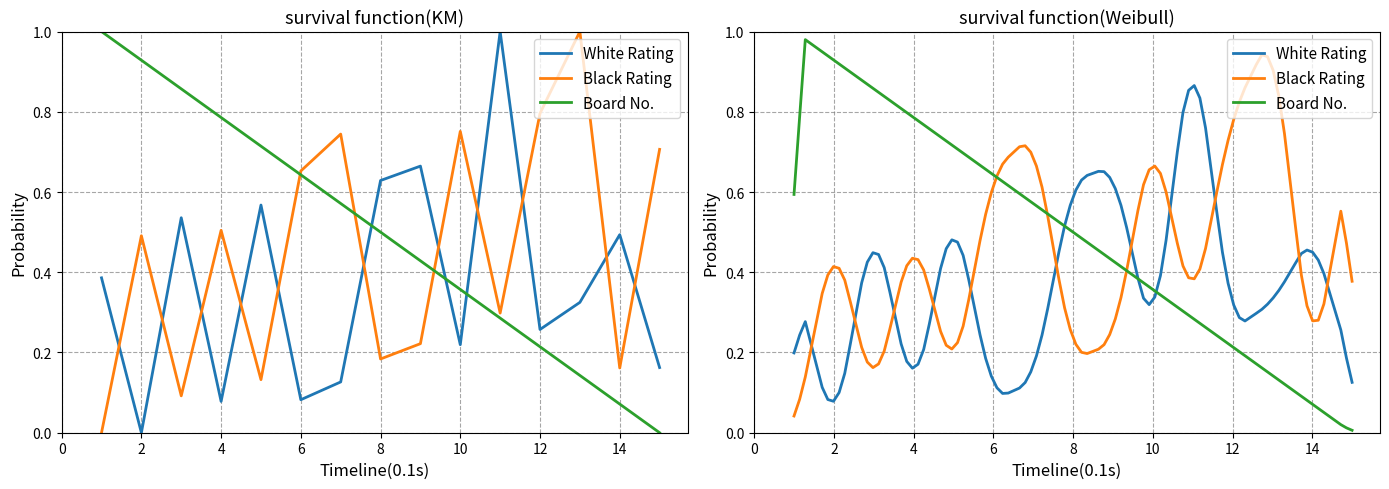

The value of White Rating (Рейт) at 1 is 0.4. True or false?

True